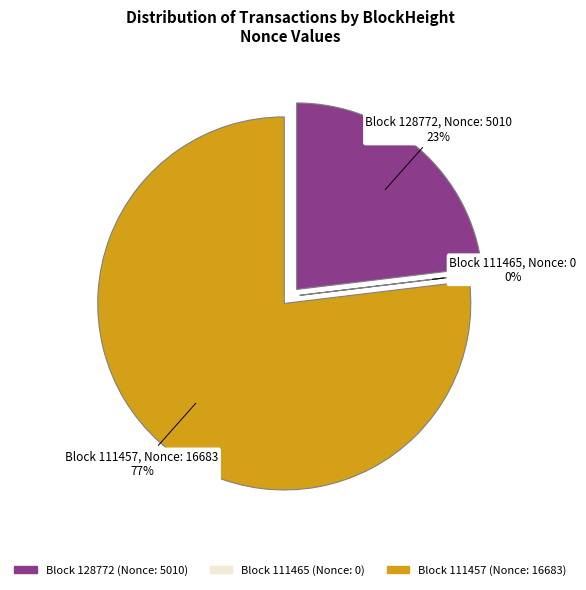

What is the smallest slice in the pie chart?

111465